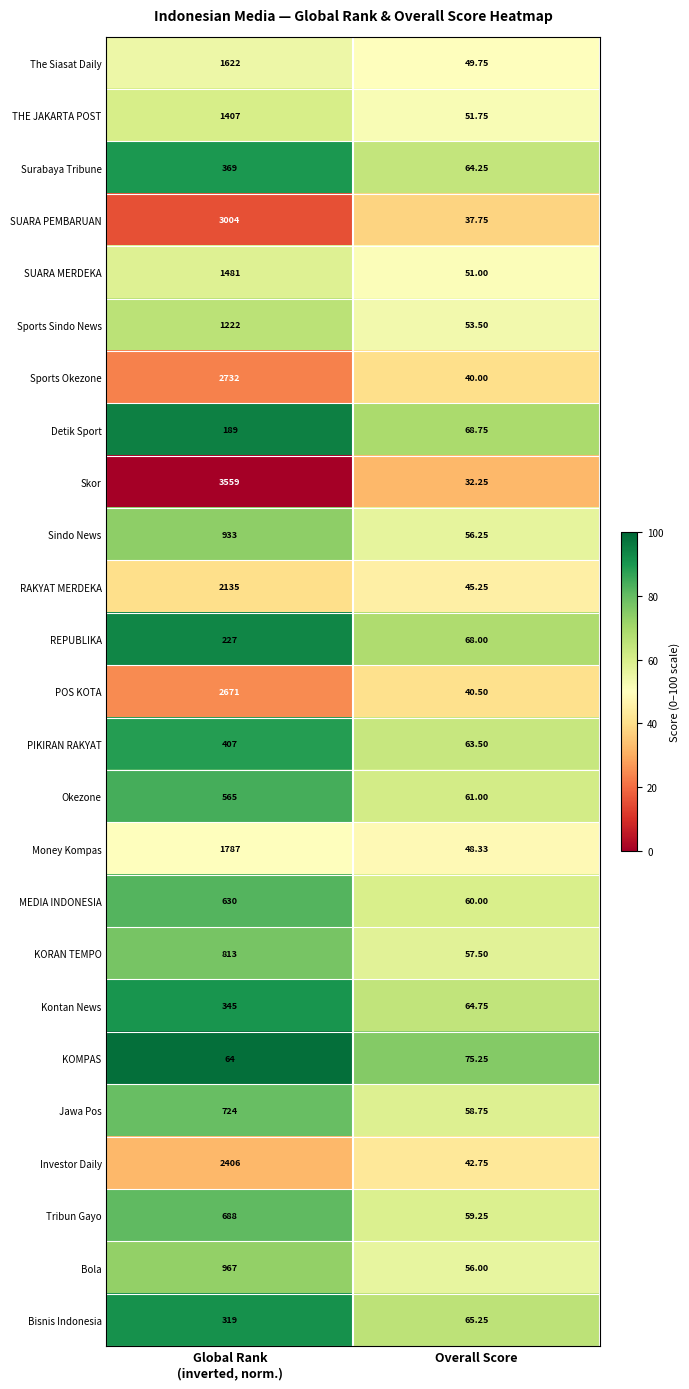

Rank the series at Overall Score from lowest to highest value.

Skor, SUARA PEMBARUAN, Sports Okezone, POS KOTA, Investor Daily, RAKYAT MERDEKA, Money Kompas, The Siasat Daily, SUARA MERDEKA, THE JAKARTA POST, Sports Sindo News, Bola, Sindo News, KORAN TEMPO, Jawa Pos, Tribun Gayo, MEDIA INDONESIA, Okezone, PIKIRAN RAKYAT, Surabaya Tribune, Kontan News, Bisnis Indonesia, REPUBLIKA, Detik Sport, KOMPAS